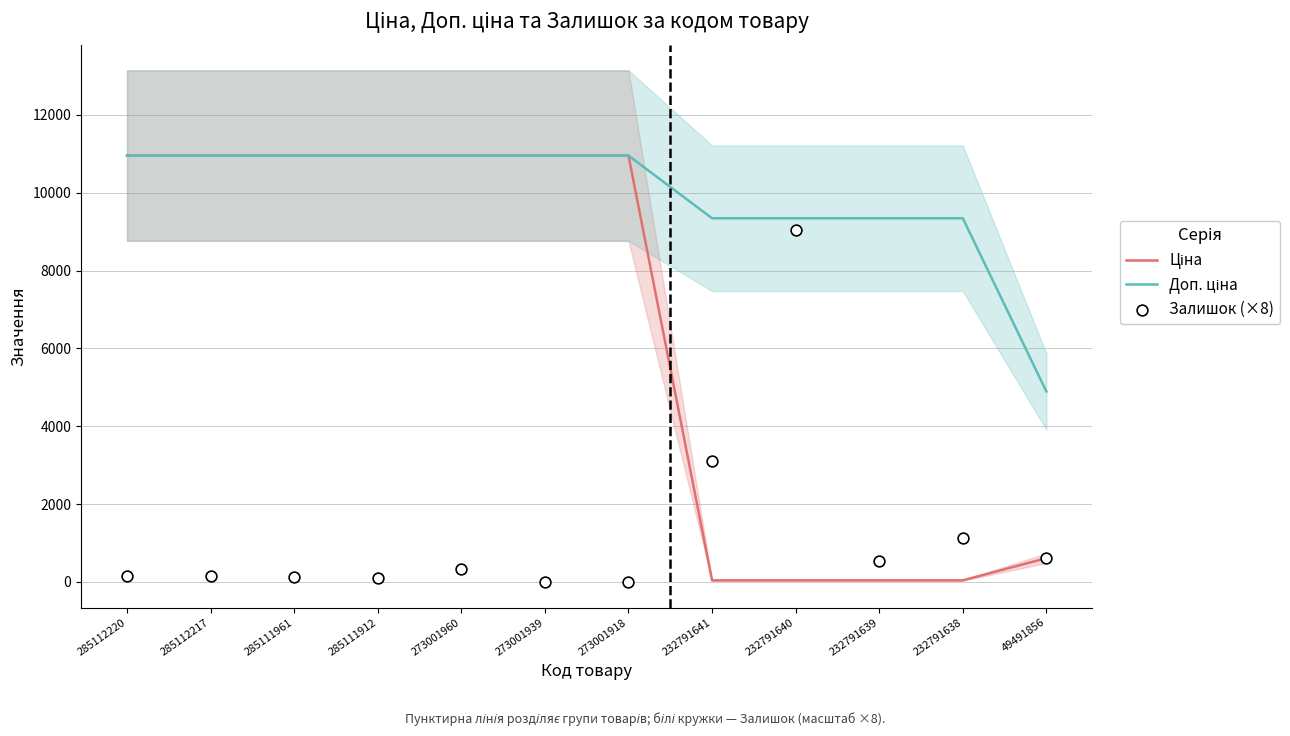

Which series has the largest Y range (max minus min)?

Ціна